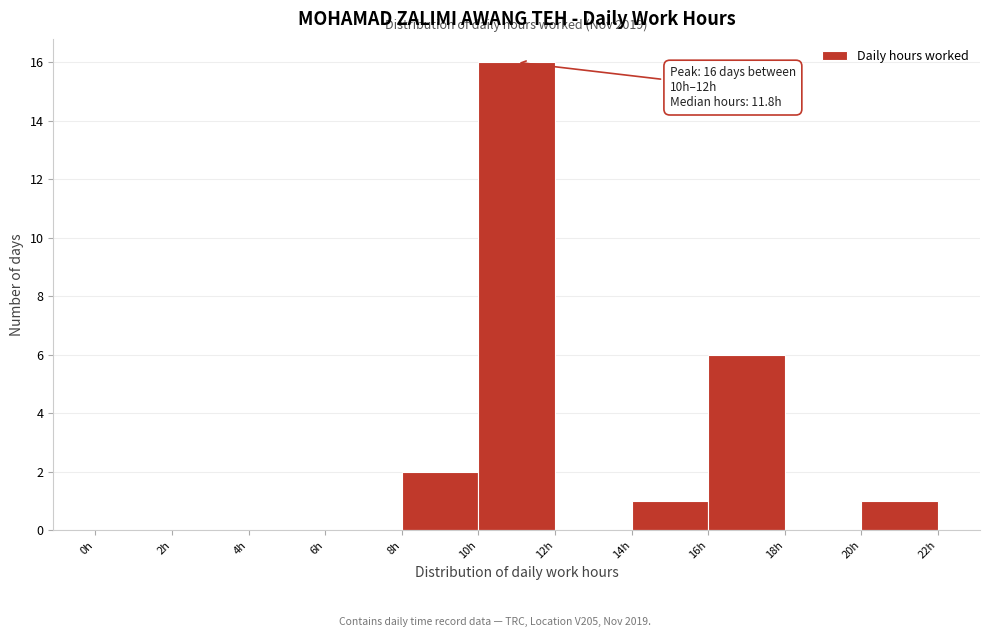

Which range on the x-axis has the tallest bar?

10 to 12